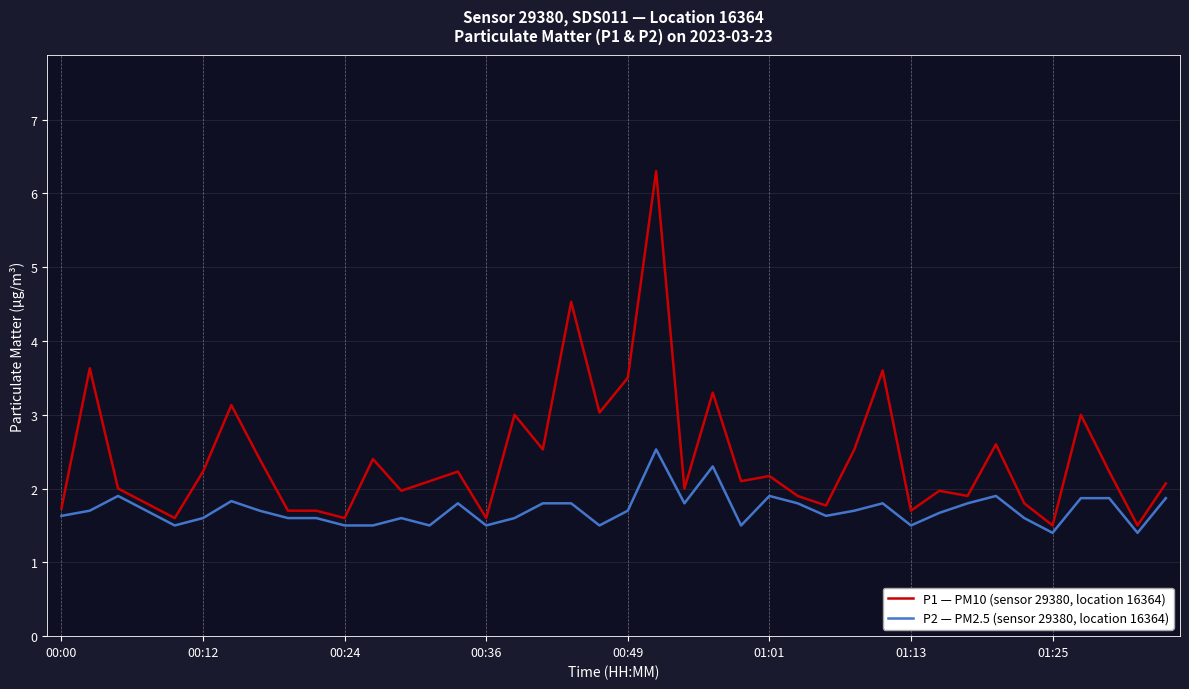

Is this an area chart (filled region under the line)?

No